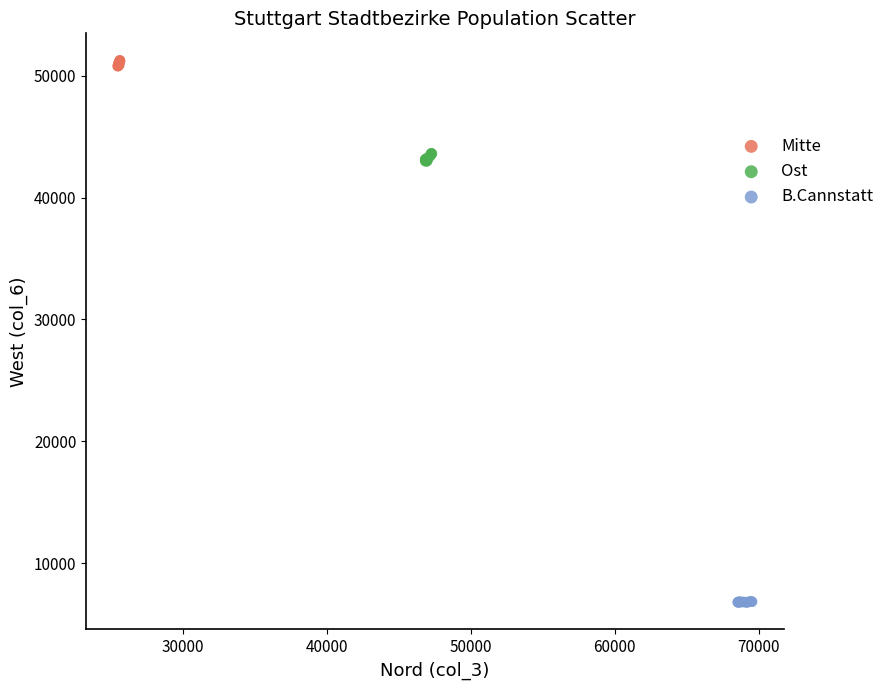

What are all the series names shown in the legend?

Mitte, Ost, B.Cannstatt